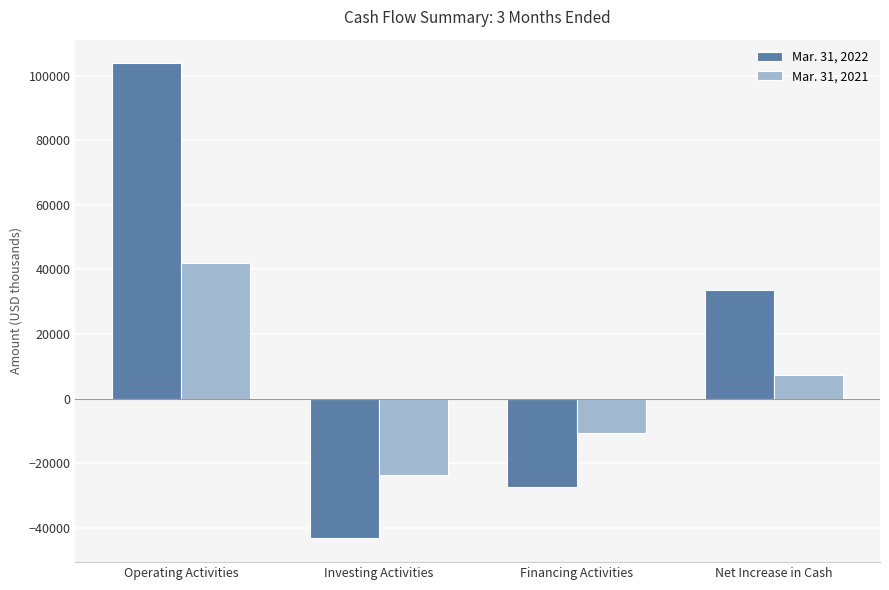

Rank the series by their average value, from lowest to highest.

Mar. 31, 2021, Mar. 31, 2022